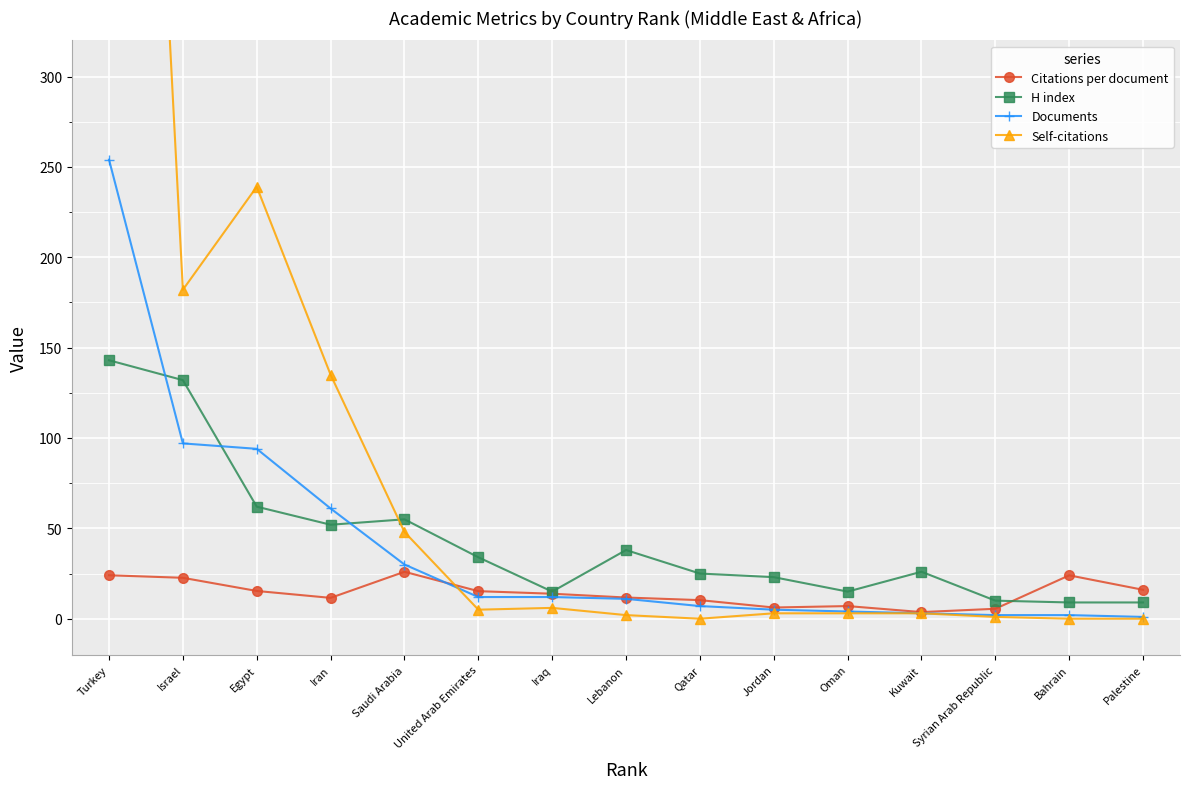

At which label does Documents reach its peak?

Turkey